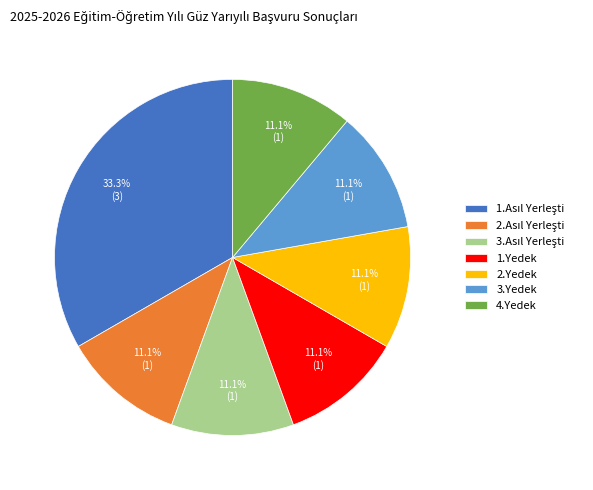

To the nearest percent, what percentage of the pie is 4.Yedek?

11%